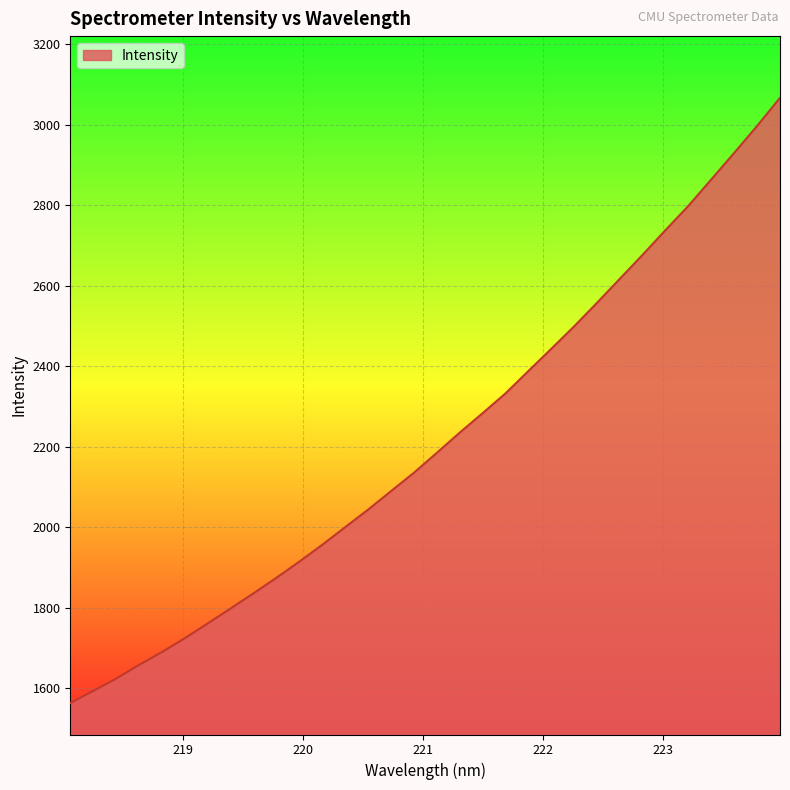

What is the greatest value displayed?

3067.2